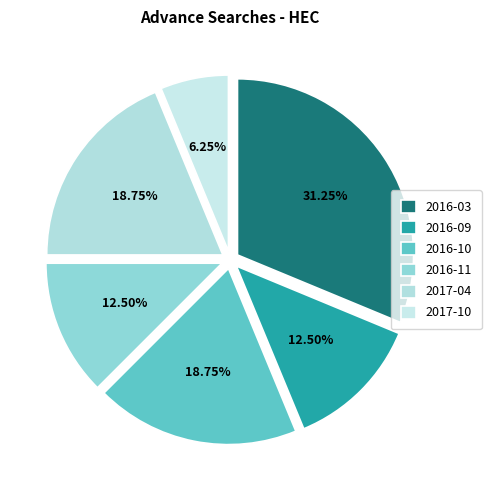

How many slices are in this pie chart?

6